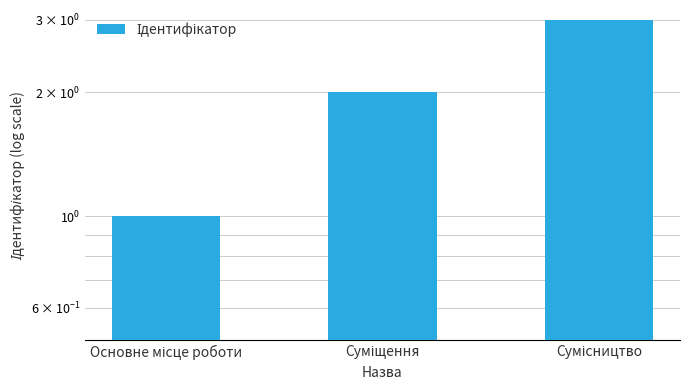

Where is the data nearest to the value 2?

Суміщення